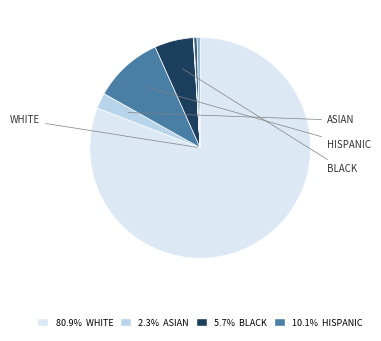

How many segments does this pie chart have?

8